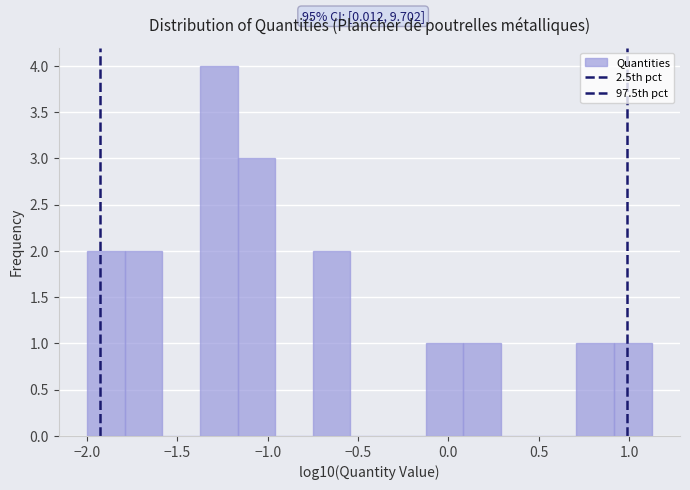

Which range on the x-axis has the tallest bar?

-1.35 to -1.15